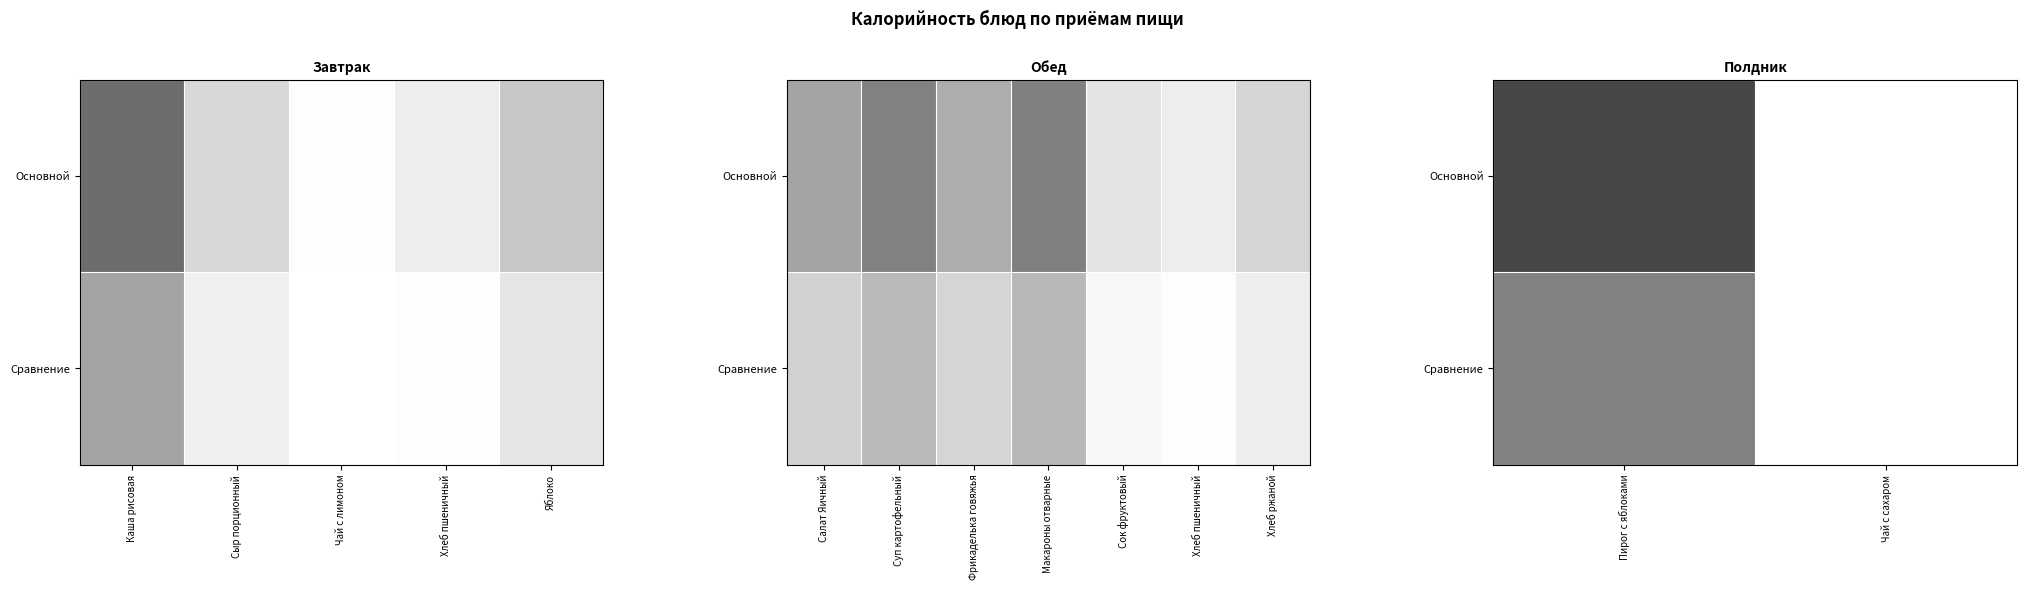

Which has a higher value, Сыр порционный or Каша рисовая?

Каша рисовая